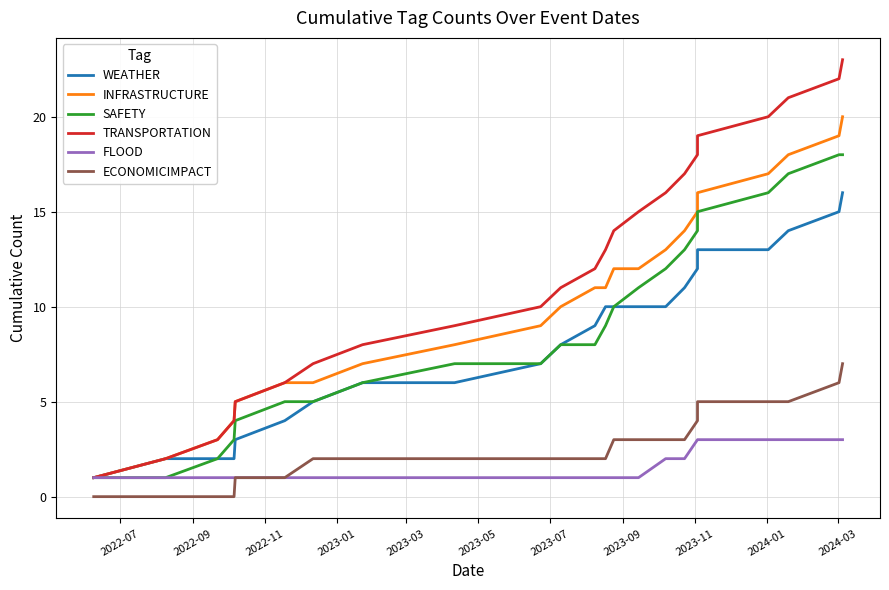

True or false: WEATHER and TRANSPORTATION intersect in this chart.

False